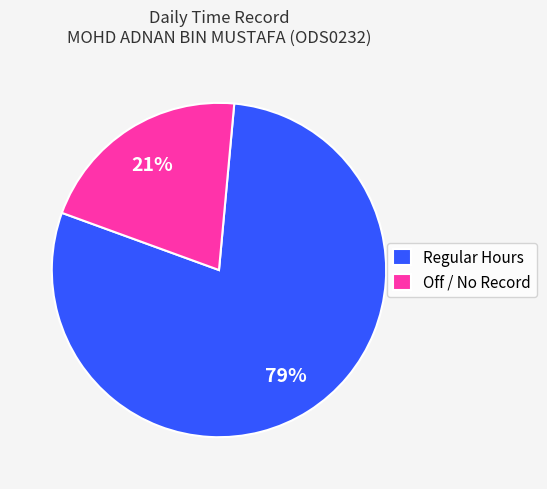

Does any single category account for the majority?

Yes